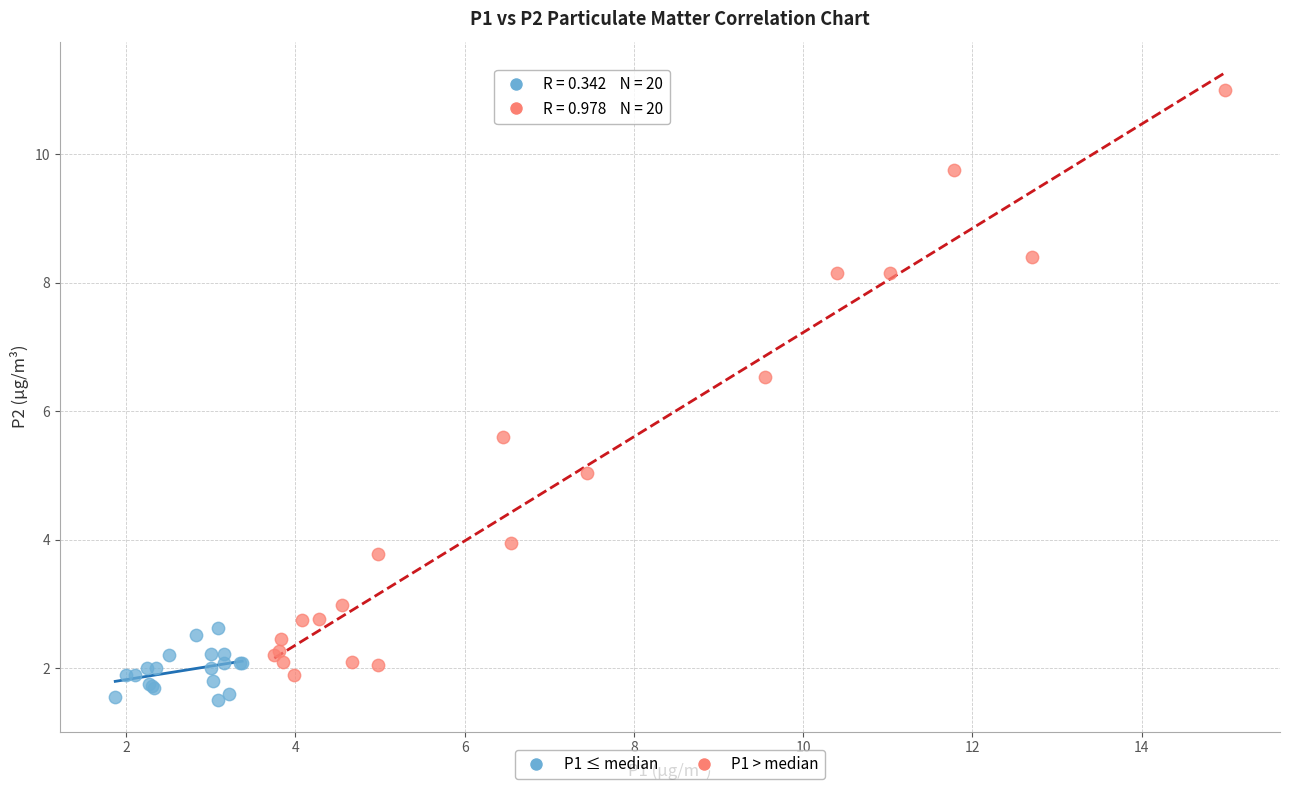

Which series reaches the maximum Y coordinate?

P1 > median